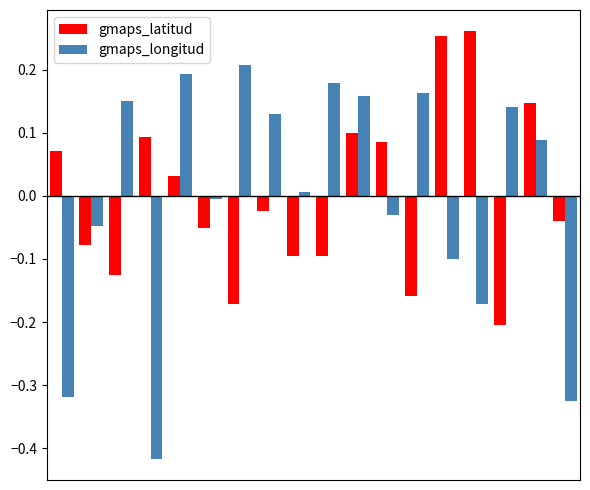

What is the difference between the maximum and minimum values in the gmaps_longitud series?

0.6